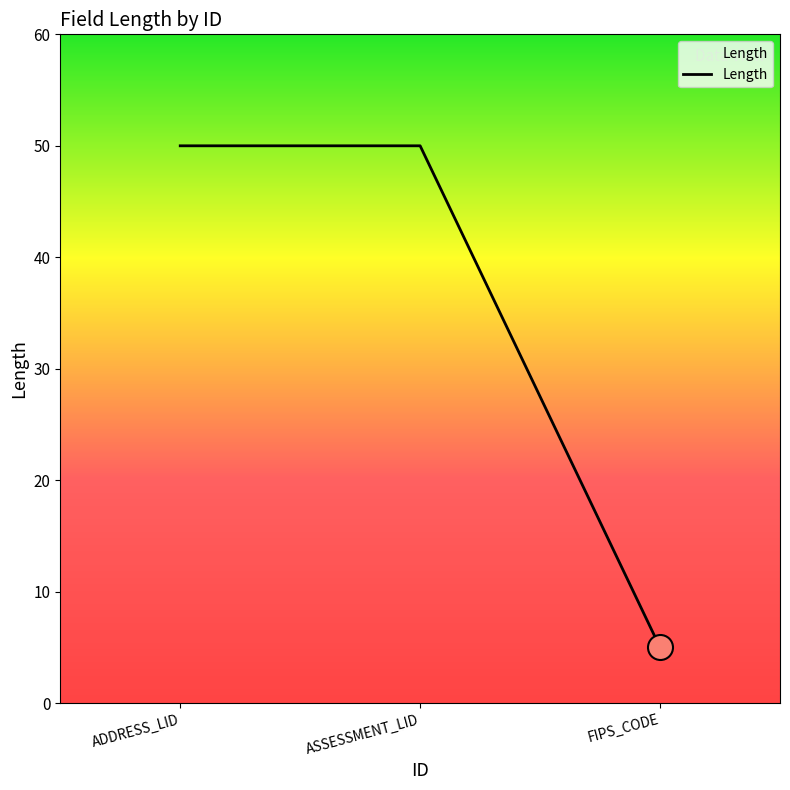

What is the minimum value shown in the chart?

5